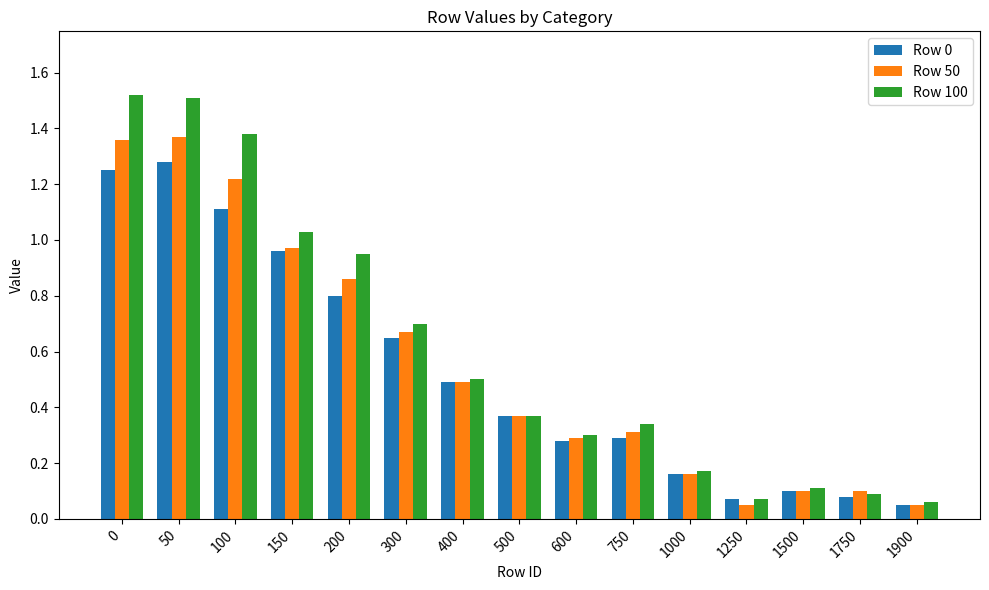

Is the value of Row 100 at 100 greater than the value of Row 0 at 1750?

Yes